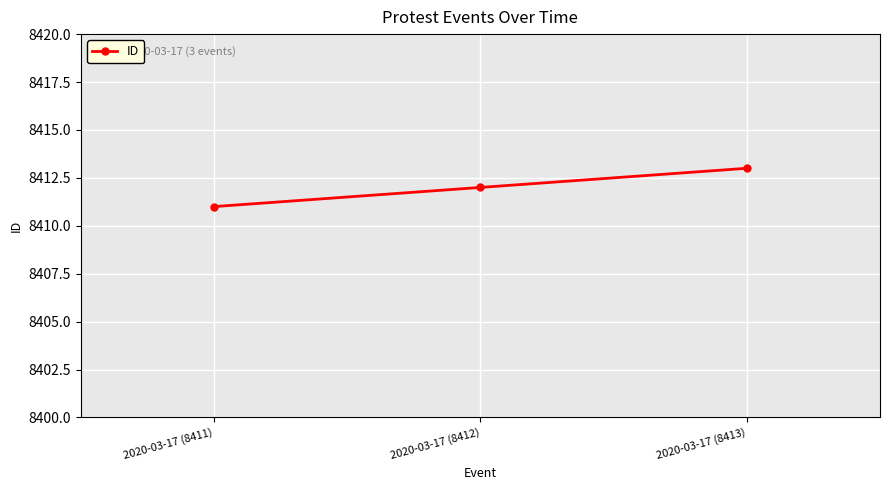

How many series are shown in this chart?

1